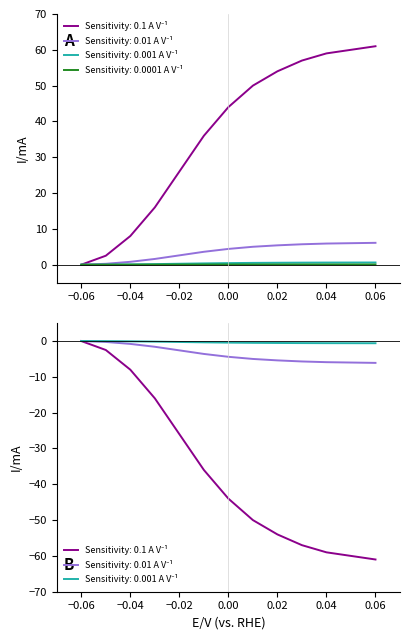

What is the greatest value displayed?

61.0